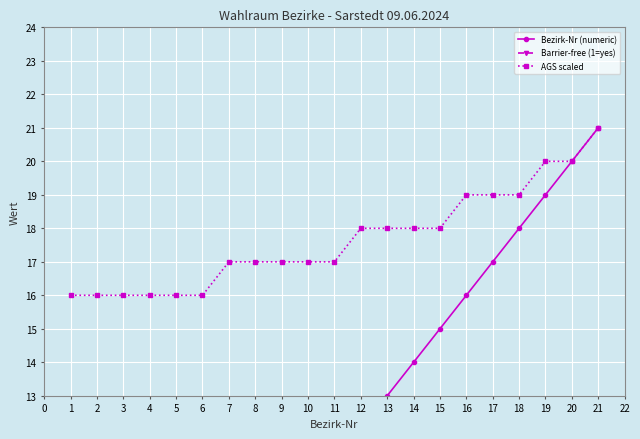

What is the maximum value for AGS scaled?

21